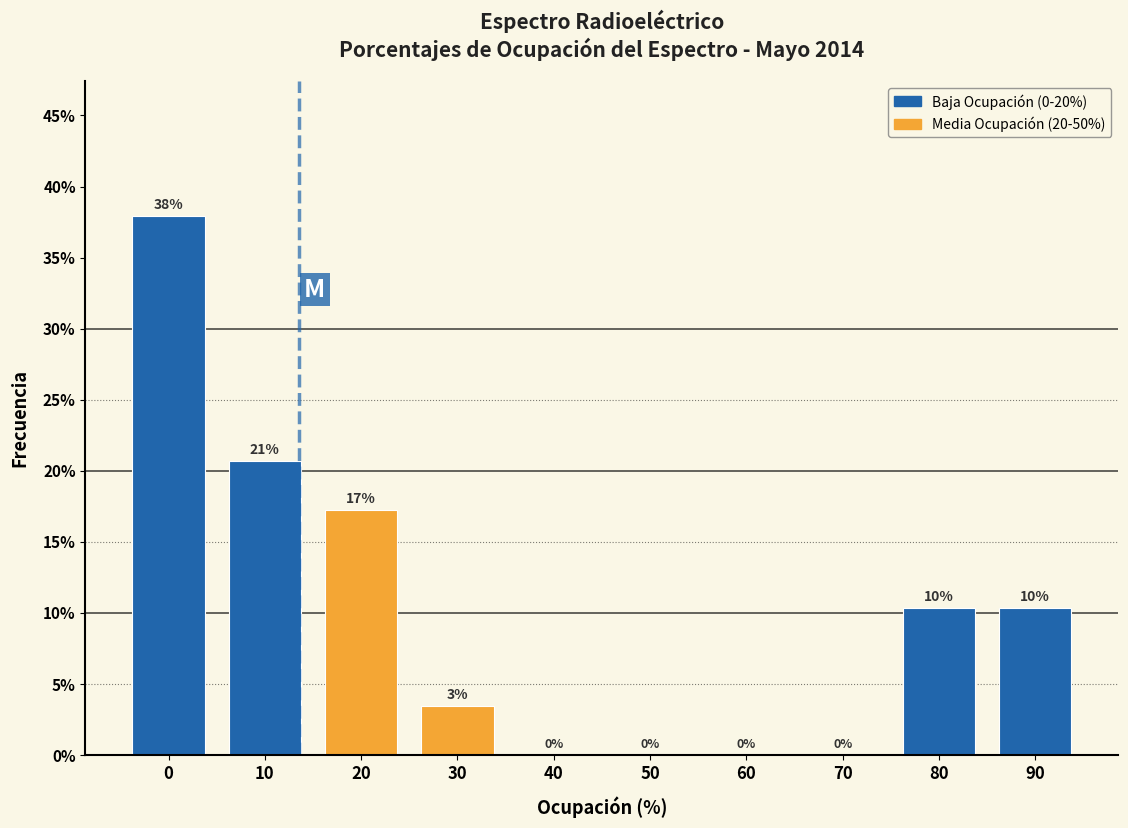

What is the greatest value displayed?

37.9